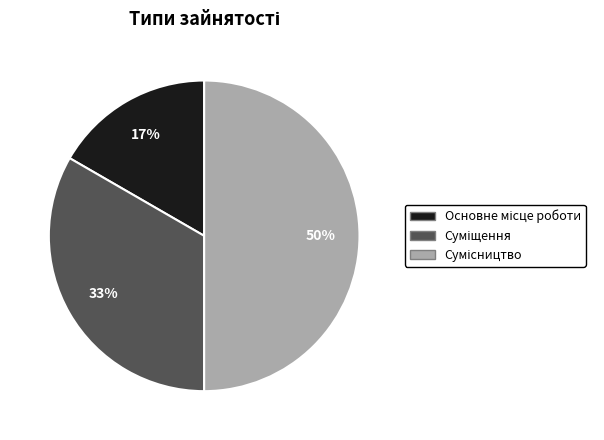

True or false: Суміщення accounts for 33% of the total.

True